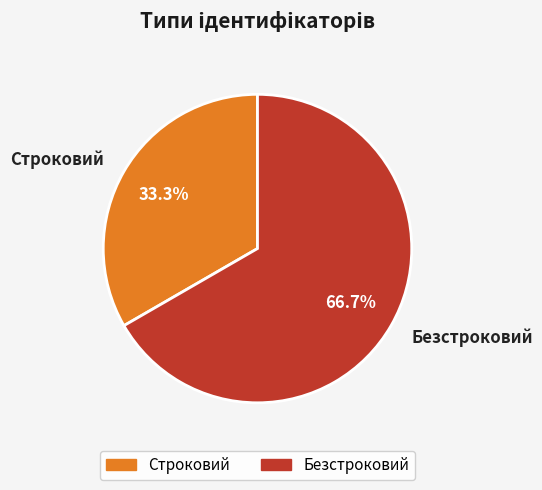

Which category has the biggest portion of the pie?

Безстроковий